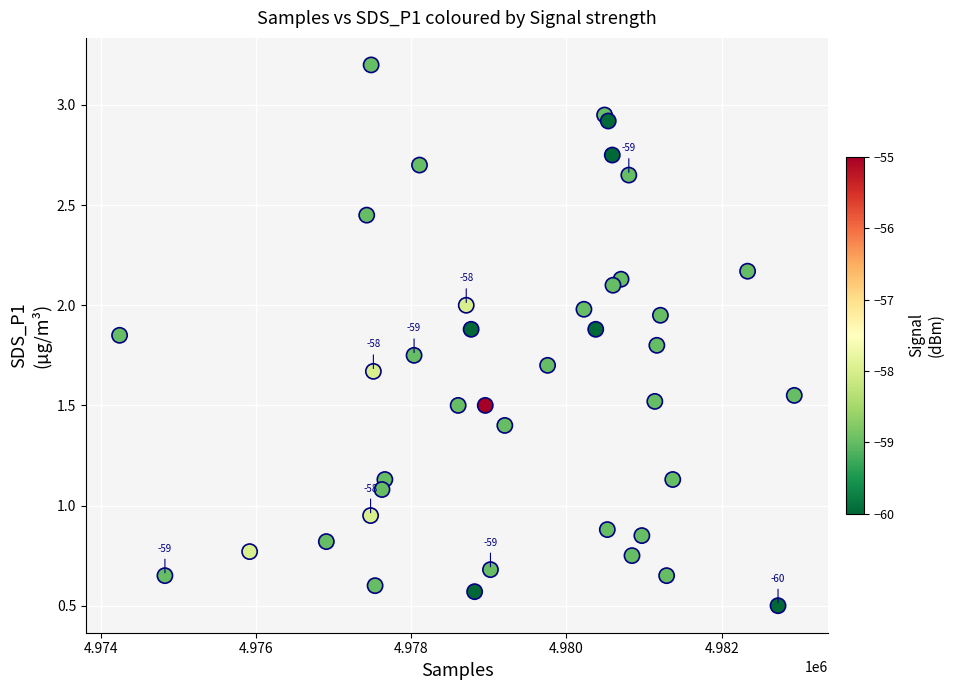

What is the range of X values (max minus min)?

8690.0